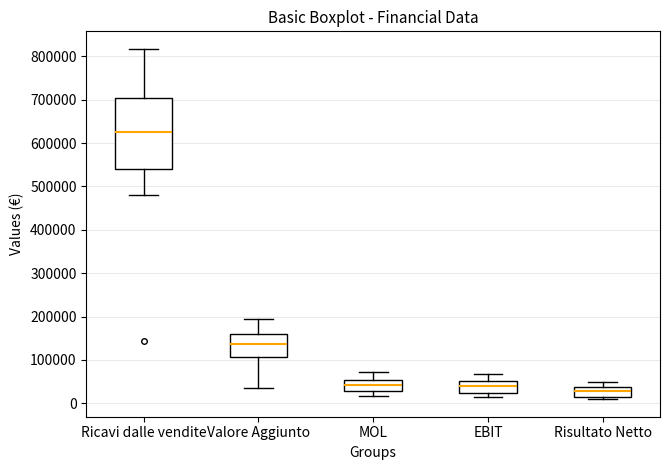

Reading left to right, read every box against the y-axis: the position of its median line, the range the box covers, and the ends of its whiskers. The values are not printed on the chart, so give them approximately, as read against the axis.

Ricavi dalle vendite: median 630000, box 540000 to 700000, whiskers 480000 to 820000
Valore Aggiunto: median 140000, box 110000 to 160000, whiskers 40000 to 190000
MOL: median 40000, box 30000 to 50000, whiskers 20000 to 70000
EBIT: median 40000, box 20000 to 50000, whiskers 10000 to 70000
Risultato Netto: median 30000, box 20000 to 40000, whiskers 10000 to 50000